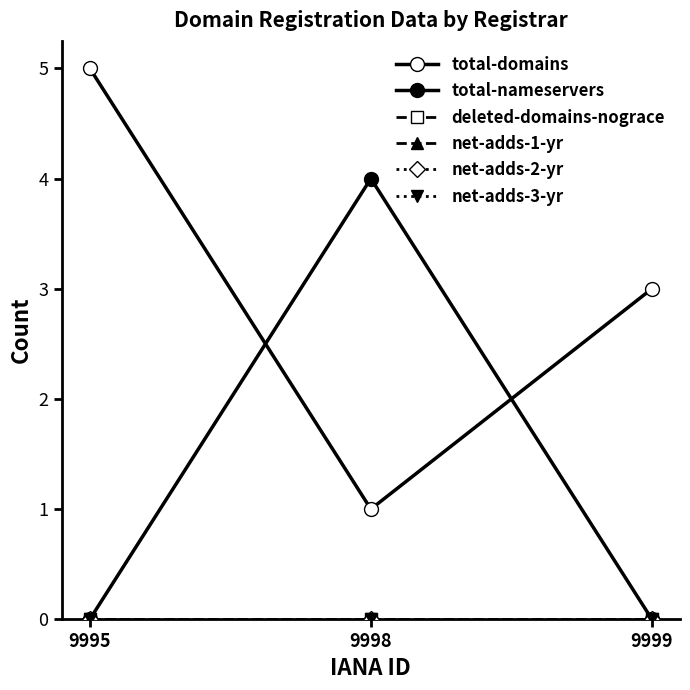

What is the spread (max minus min) of values at 9999?

3